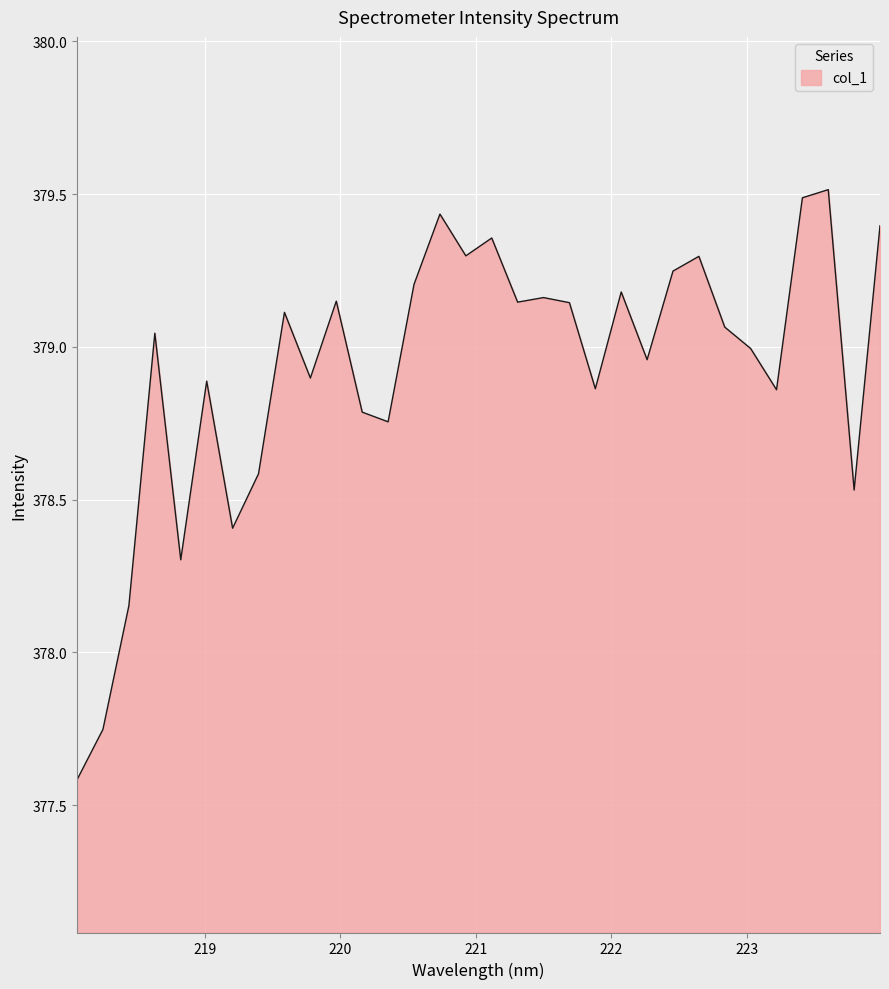

What is the greatest value displayed?

379.5